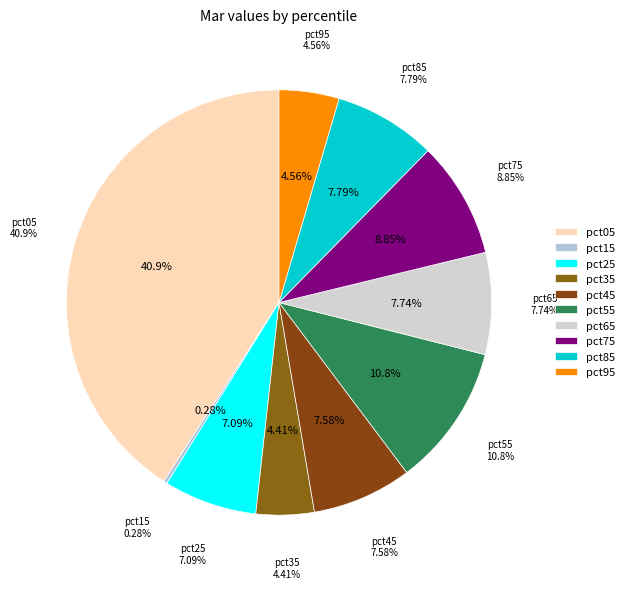

What is the largest slice in the pie chart?

pct05